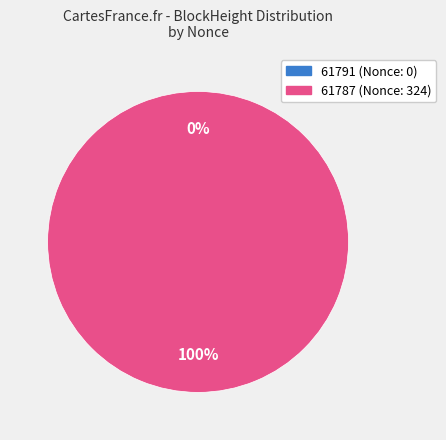

Between 61787 and 61791, which is larger?

61787